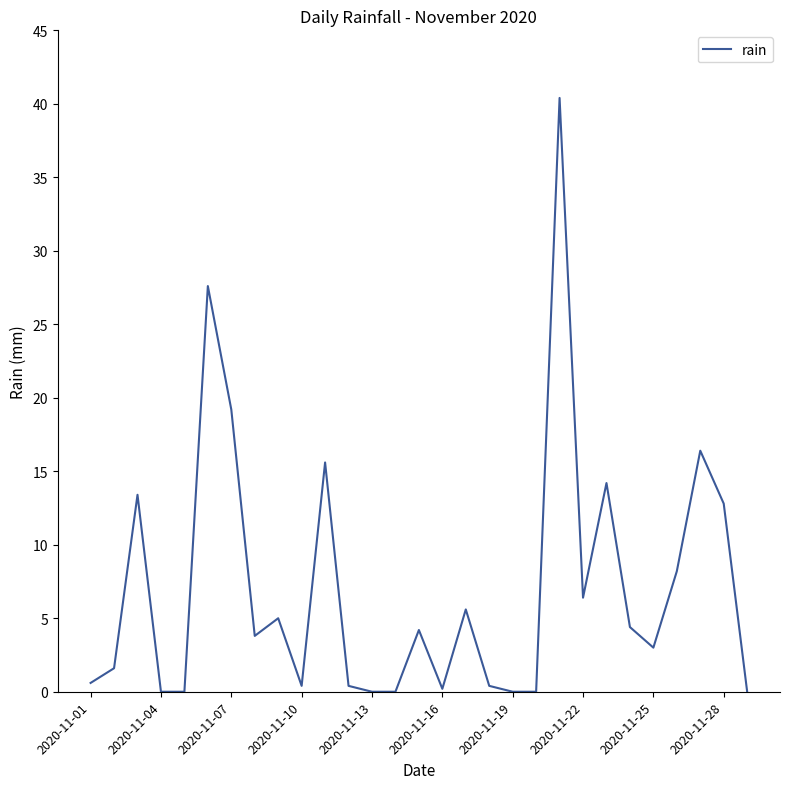

What is the greatest value displayed?

40.4